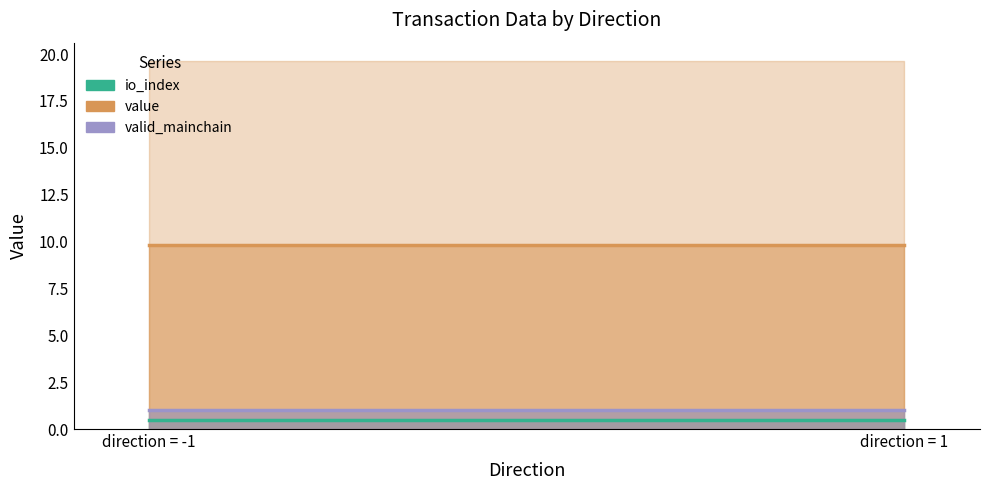

Reading left to right, transcribe all the data shown in this chart.

io_index: direction = -1=0.5	direction = 1=0.5
value: direction = -1=9.8	direction = 1=9.8
valid_mainchain: direction = -1=1.0	direction = 1=1.0